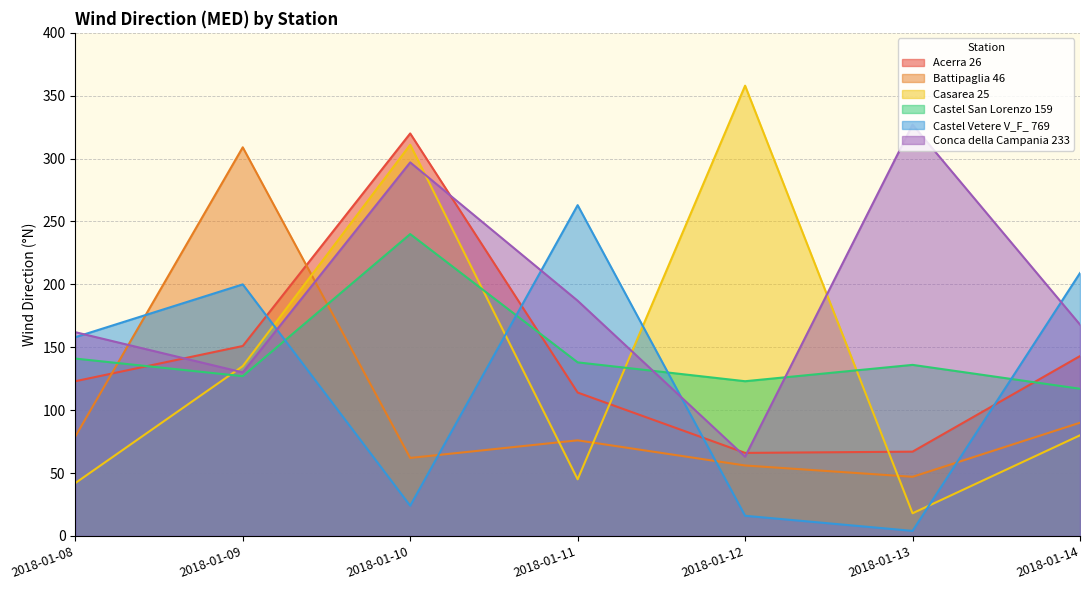

Is it true that Conca della Campania 233 equals 88 at 2018-01-12?

False